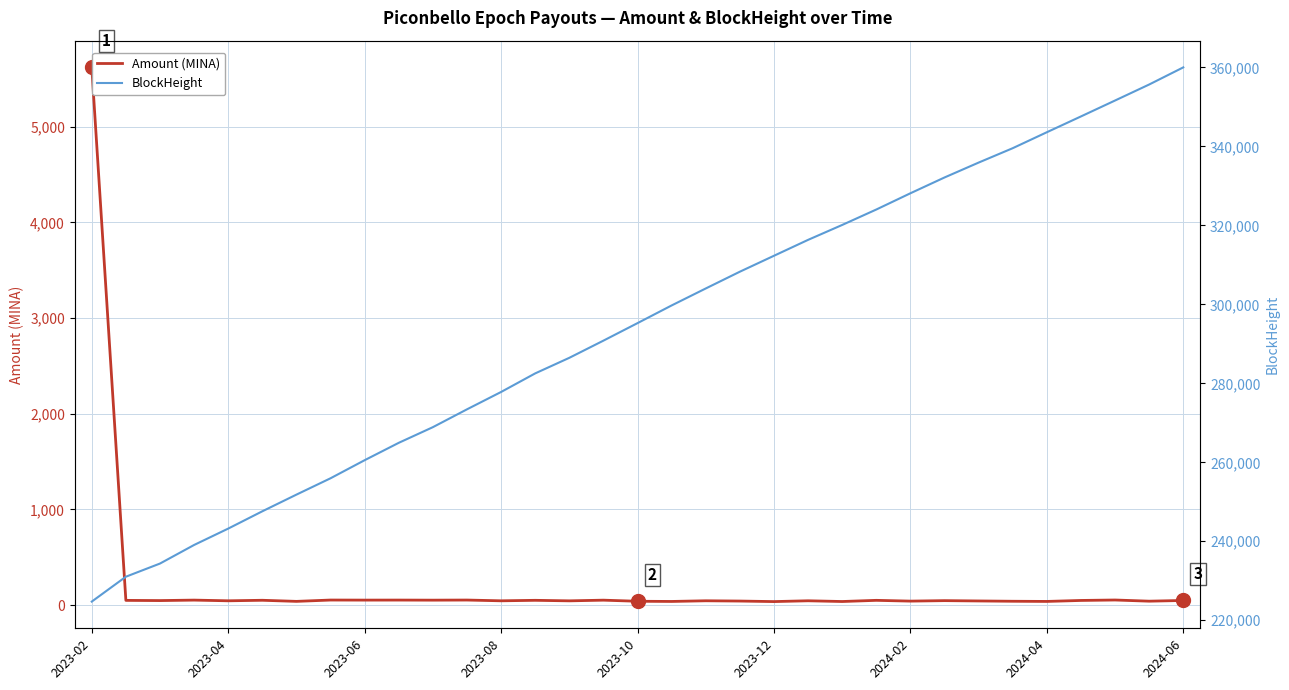

Reading right to left, list all the values displayed in this chart.

Amount (MINA): 47.8	40.3	52.6	48.0	37.7	39.5	42.6	46.0	41.0	49.1	36.8	44.5	36.1	41.7	44.5	37.5	39.4	50.9	43.8	49.3	44.2	52.1	51.0	51.9	51.5	52.2	38.3	49.8	44.3	51.5	46.6	48.6	5620.6
BlockHeight: 360024.0	355686.0	351635.0	347601.0	343599.0	339559.0	335913.0	332142.0	328140.0	324025.0	320117.0	316340.0	312312.0	308277.0	304030.0	299732.0	295255.0	290816.0	286465.0	282522.0	277817.0	273420.0	268903.0	264939.0	260539.0	255960.0	251819.0	247597.0	243216.0	239067.0	234364.0	231029.0	224730.0